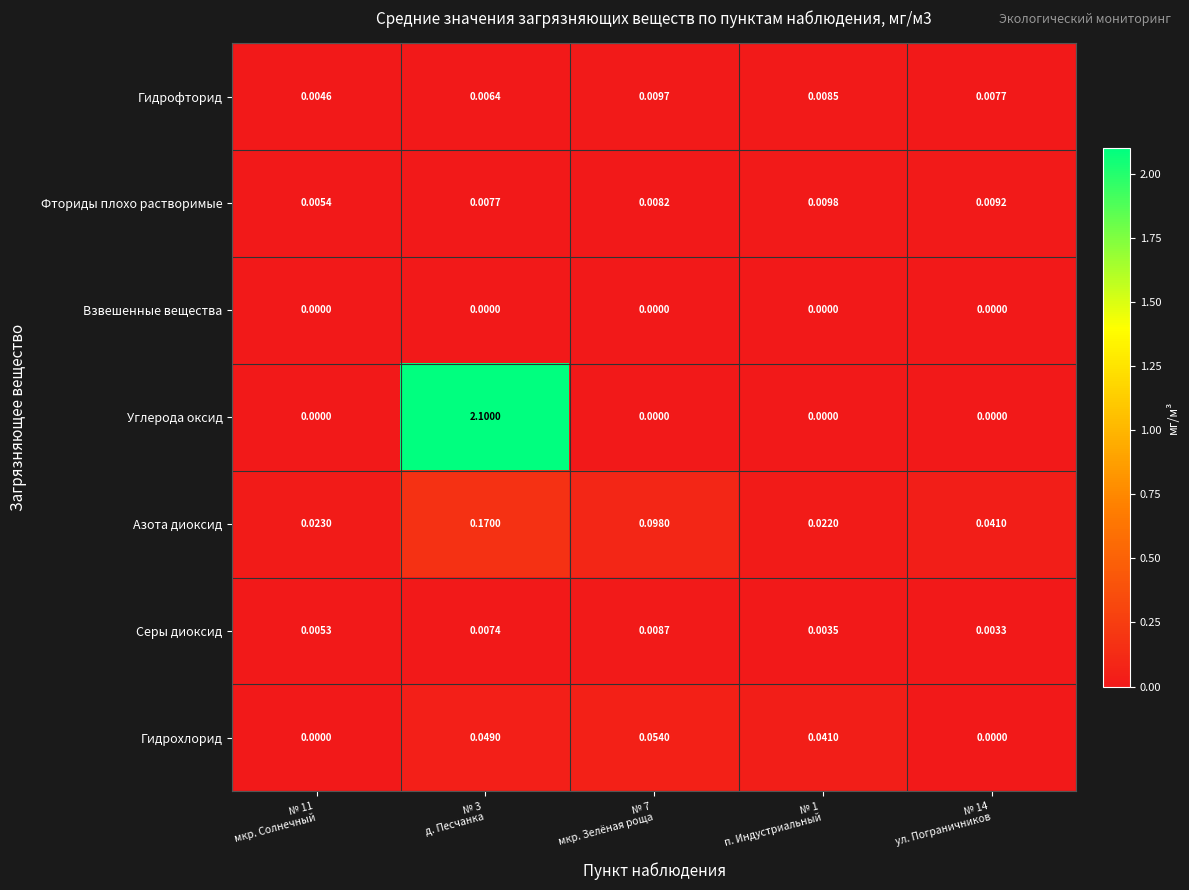

Rank the series by their maximum value, from highest to lowest.

Углерода оксид, Азота диоксид, Гидрохлорид, Фториды плохо растворимые, Гидрофторид, Серы диоксид, Взвешенные вещества